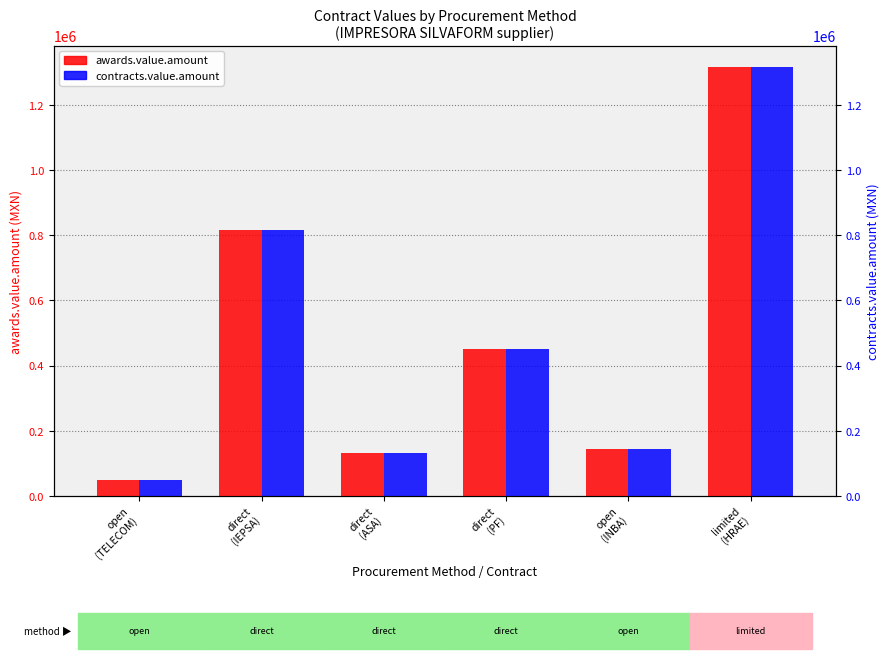

How many groups of bars are there?

6